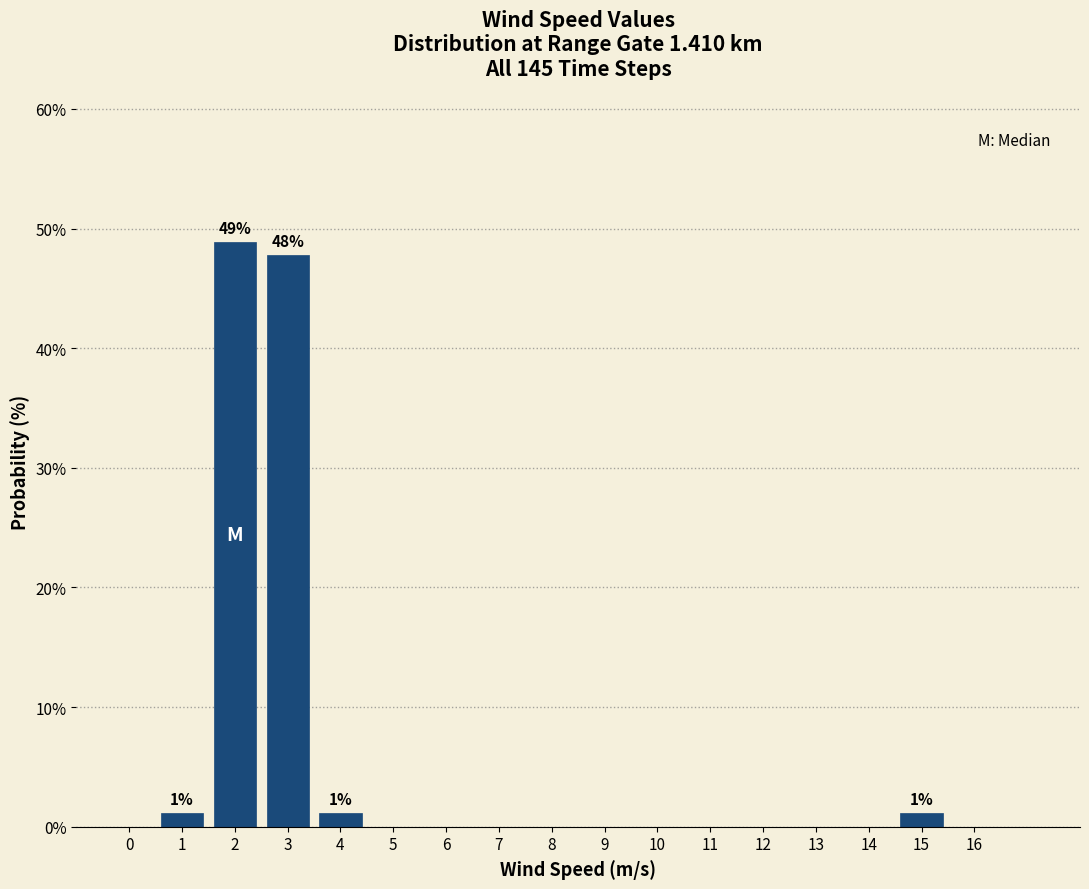

Over which range of the x-axis is the bar tallest?

1.5 to 2.5